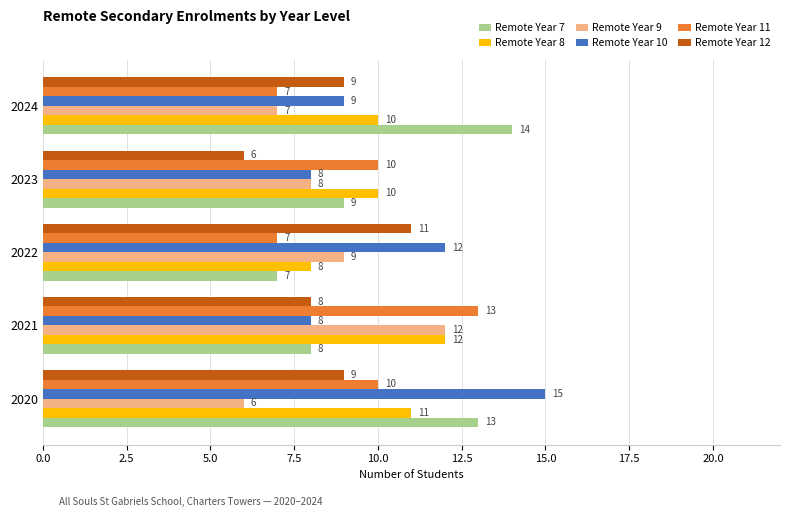

Which category has the lowest value in the Remote Year 7 series?

2022